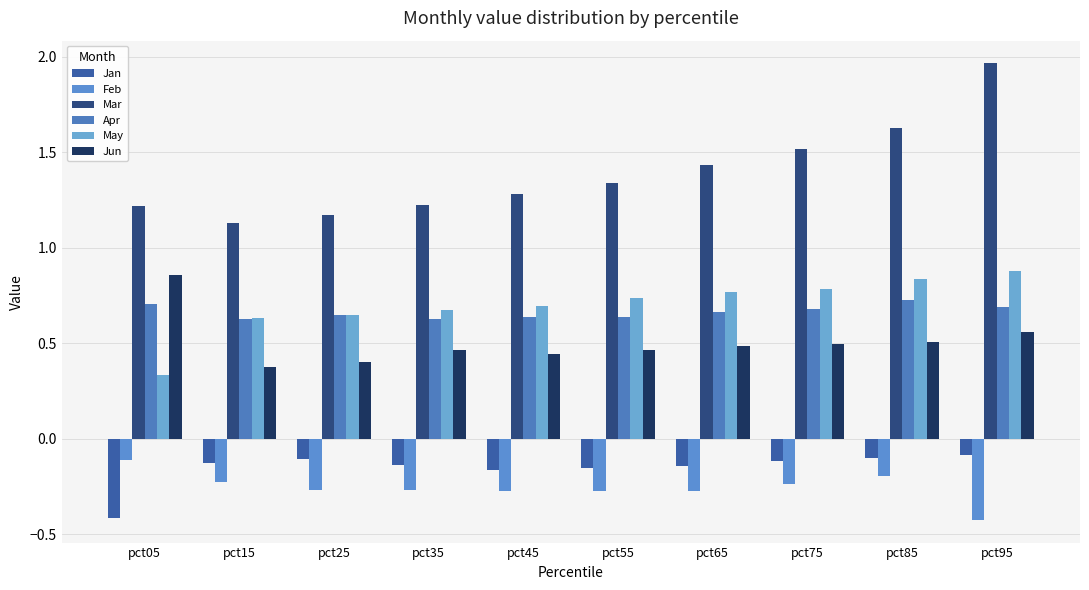

Is the value of Mar at pct85 greater than the value of Feb at pct25?

Yes